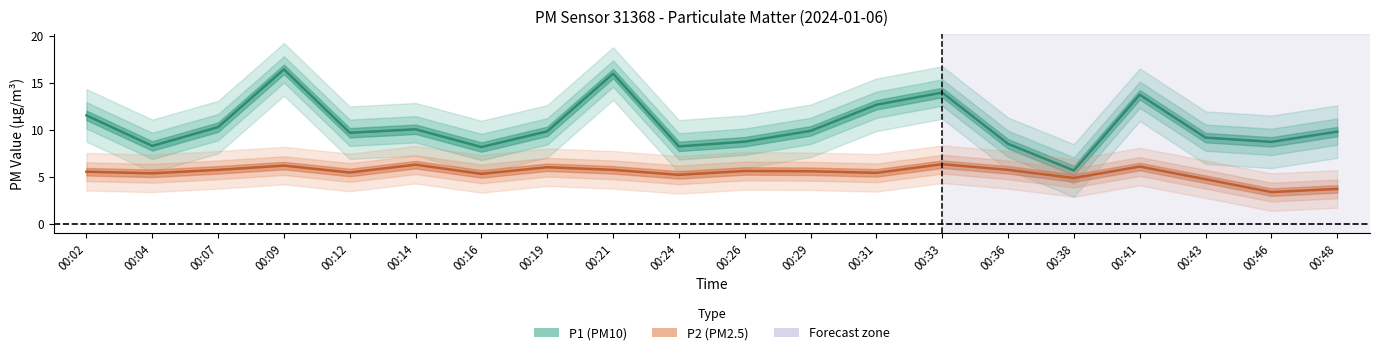

Is this an area chart (filled region under the line)?

No